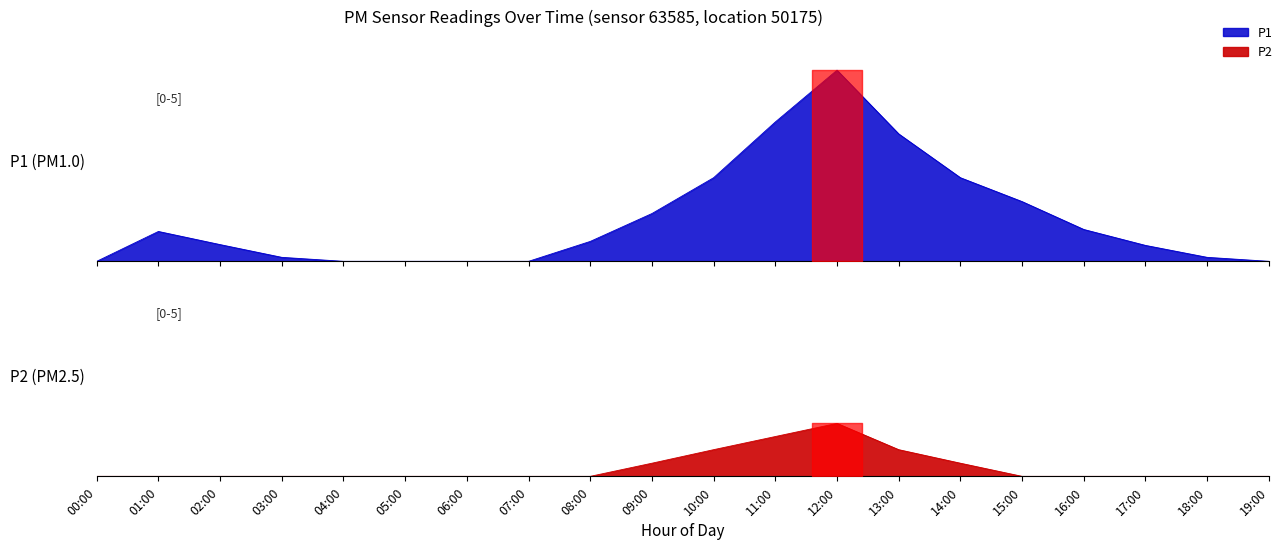

True or false: P1 and P2 intersect in this chart.

False